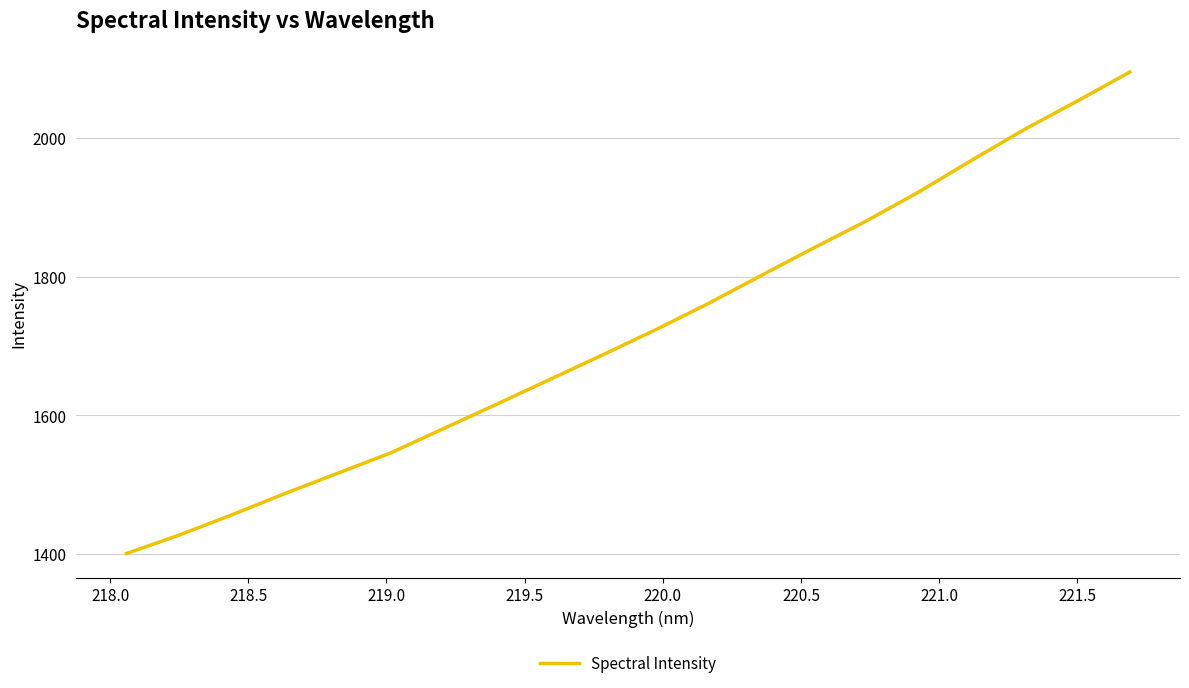

Is this an area chart (filled region under the line)?

No